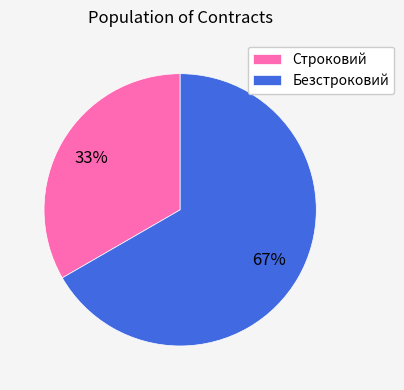

To the nearest percent, what is the average slice percentage?

50%